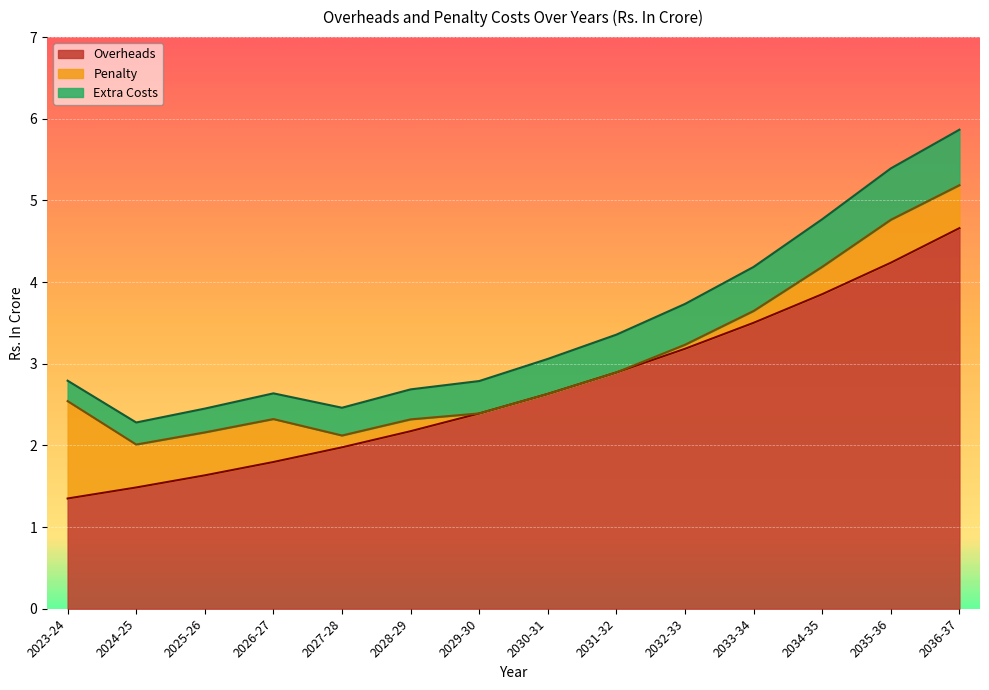

What is the total value across all series at 2029-30?

2.8